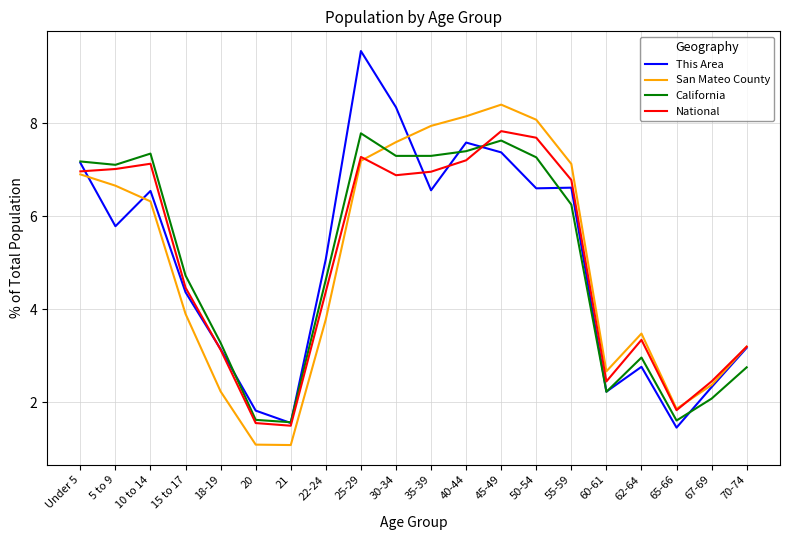

True or false: San Mateo County and California cross at least once.

True